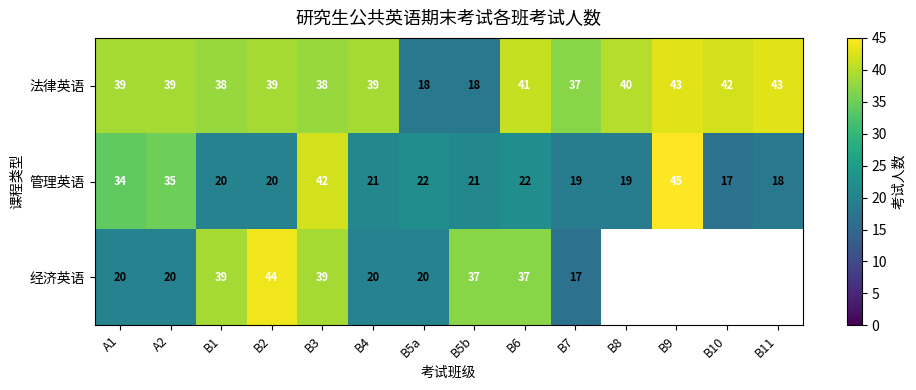

At which category is the sum across all series the highest?

B3